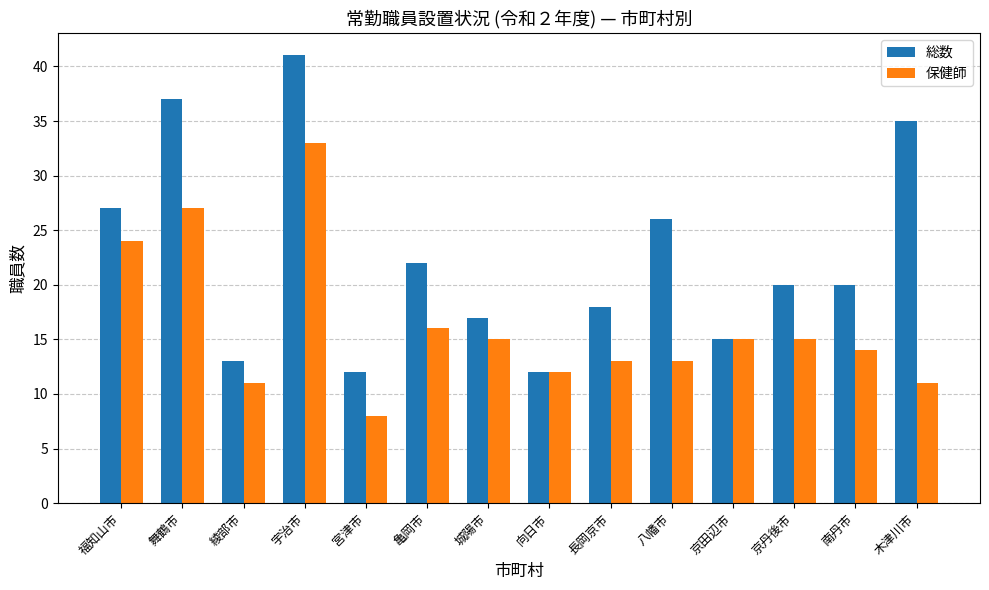

What is the sum of all 保健師 values?

227